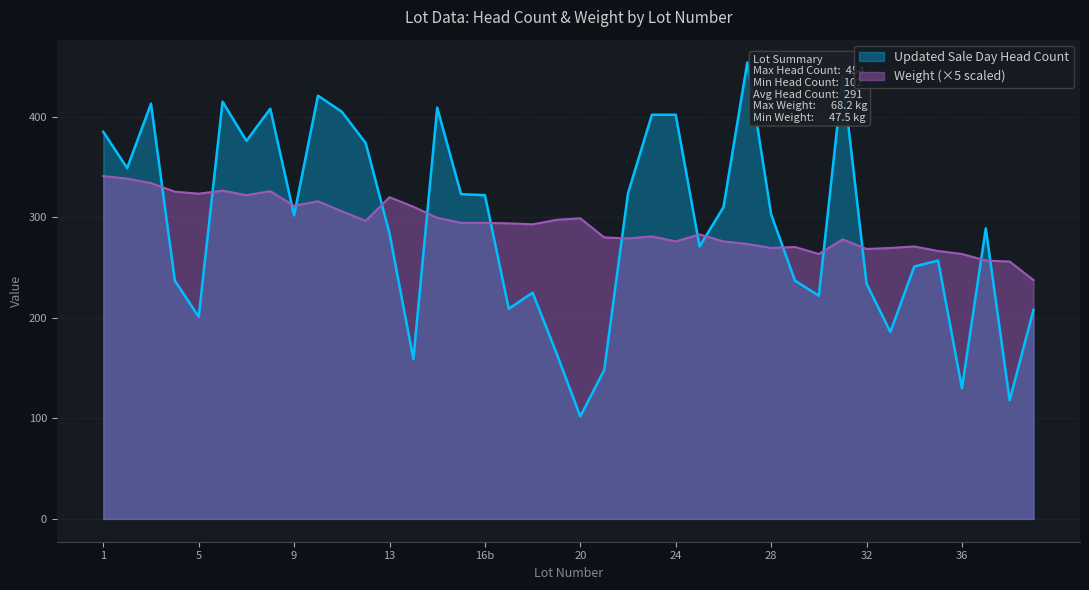

What is the spread (max minus min) of values at 22?

45.0